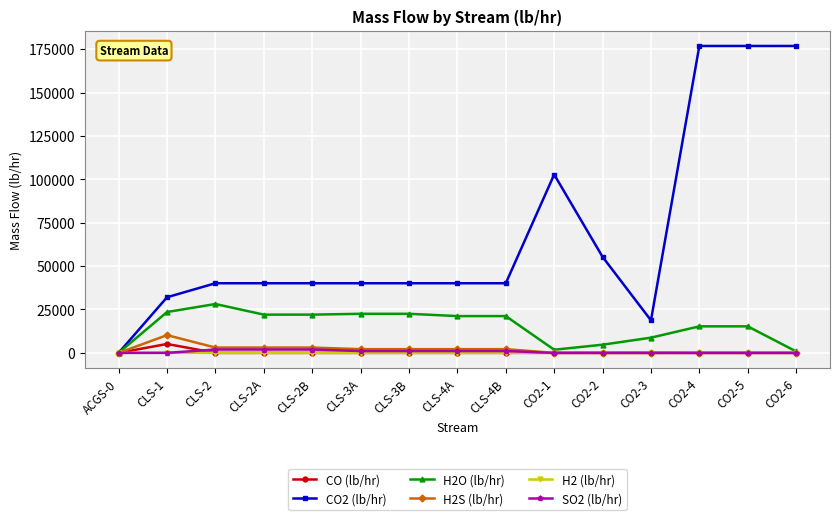

How many values in the H2 (lb/hr) series exceed 0?

7